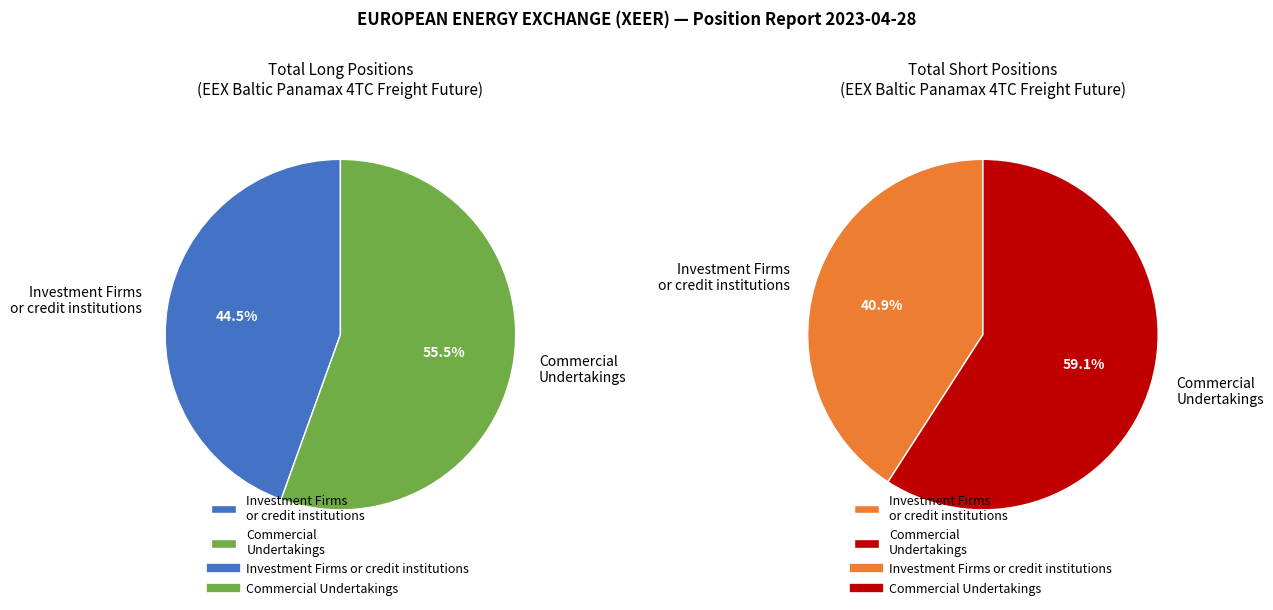

How many slices are in this pie chart?

2